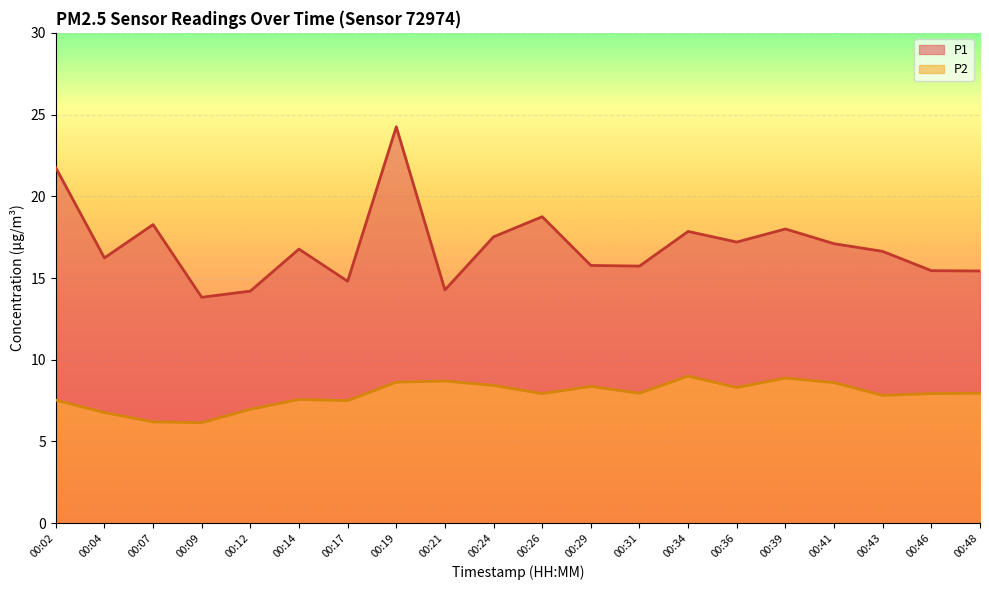

Rank the categories by P1 value from highest to lowest.

00:19, 00:02, 00:26, 00:07, 00:39, 00:34, 00:24, 00:36, 00:41, 00:14, 00:43, 00:04, 00:29, 00:31, 00:46, 00:48, 00:17, 00:21, 00:12, 00:09